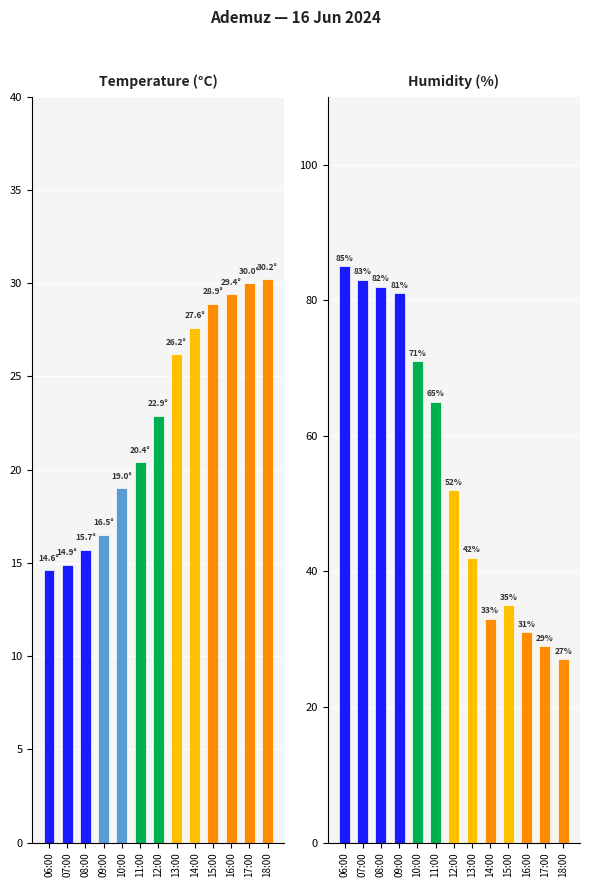

True or false: Temperature (C) has a value of 22.9 at 12:00.

True